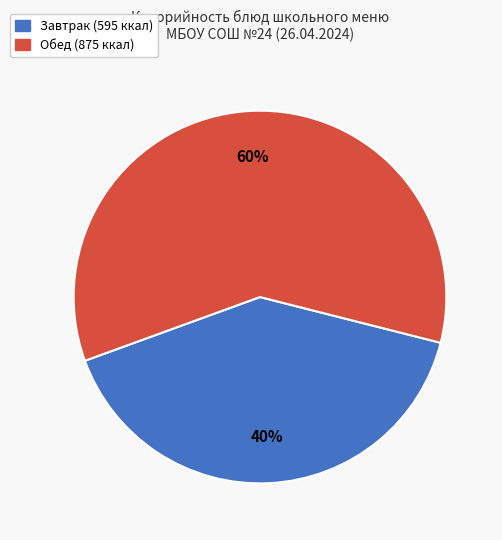

Is there a majority slice in this chart?

Yes